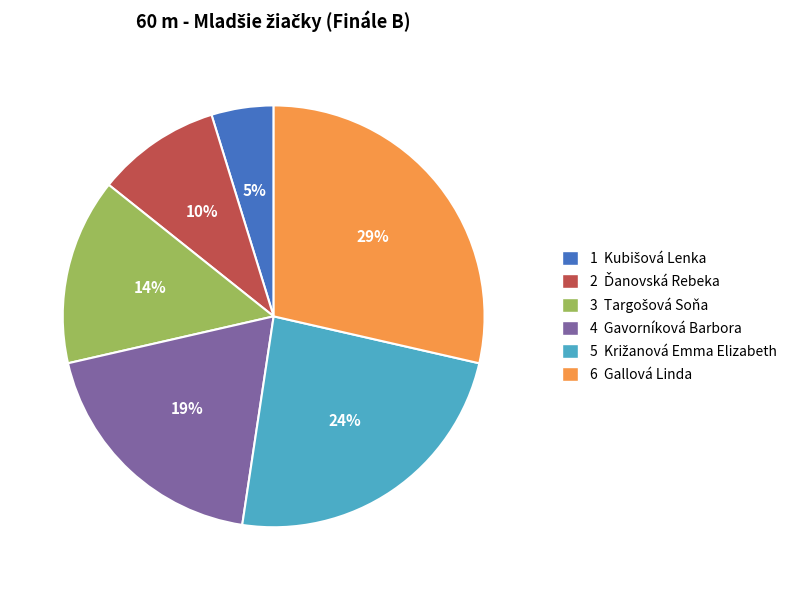

To the nearest percent, what is the average slice percentage?

17%